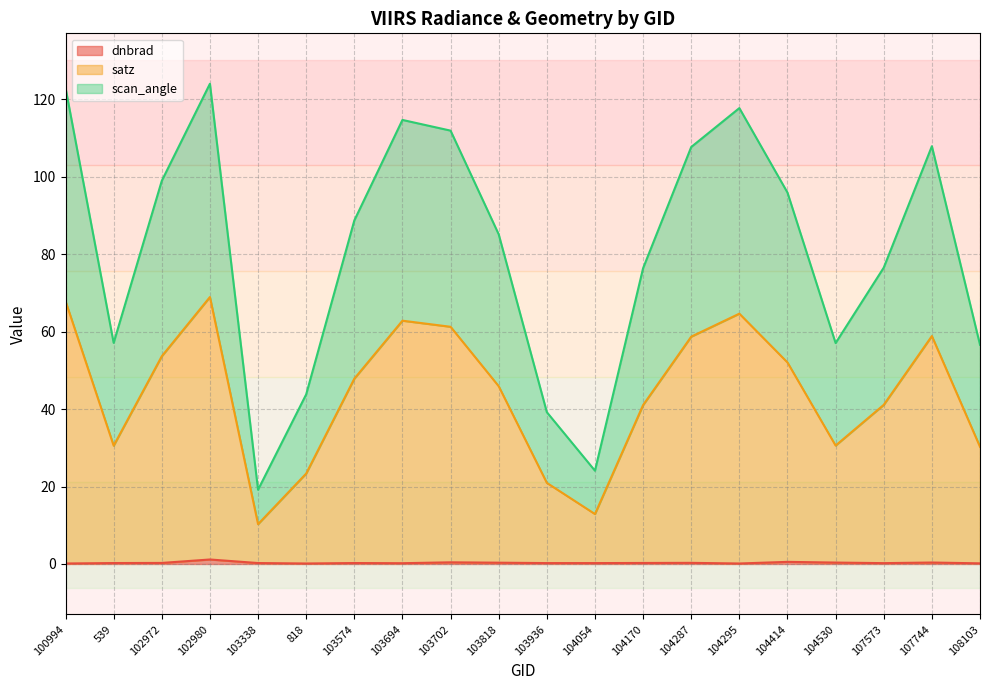

Is it true that scan_angle equals 63.2 at 102972?

False